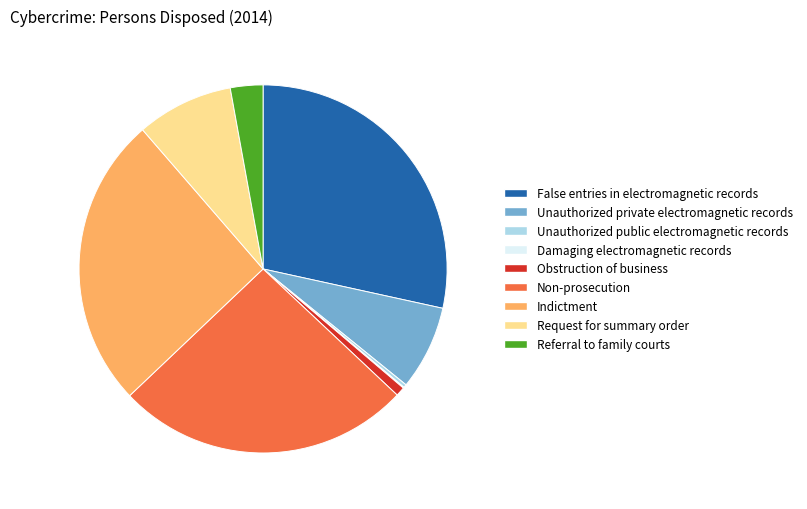

Between Referral to family courts and Non-prosecution, which is larger?

Non-prosecution